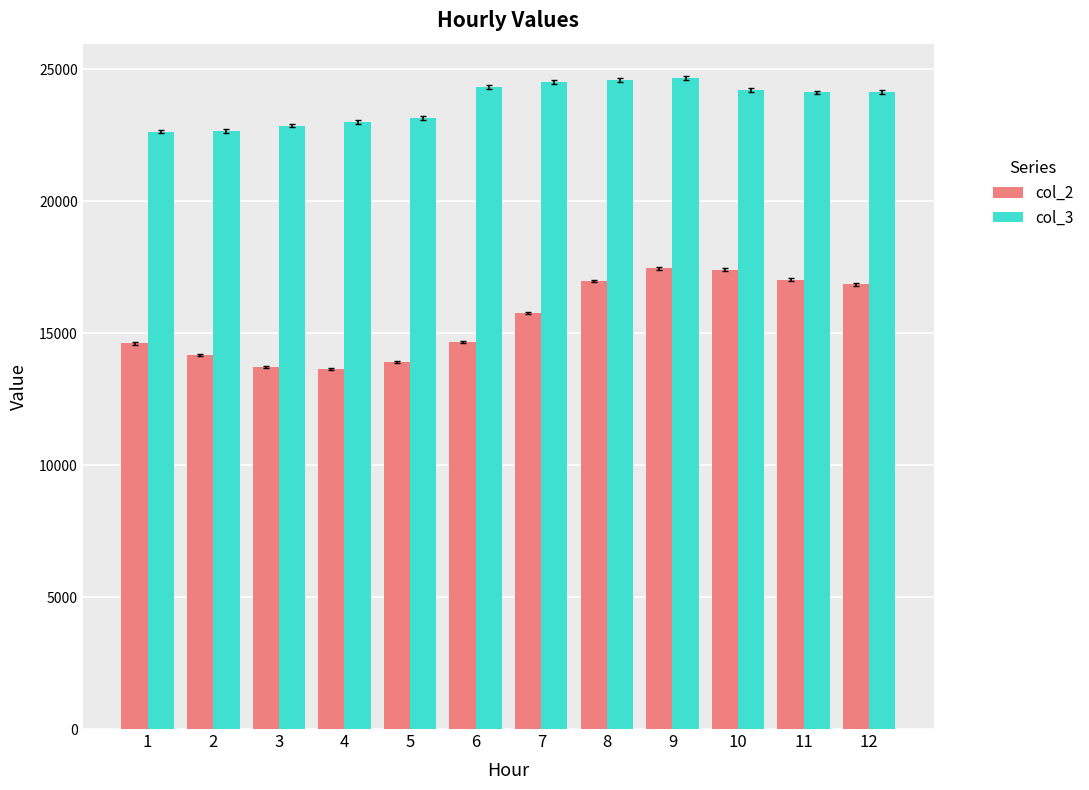

How many data points does each series have?

12